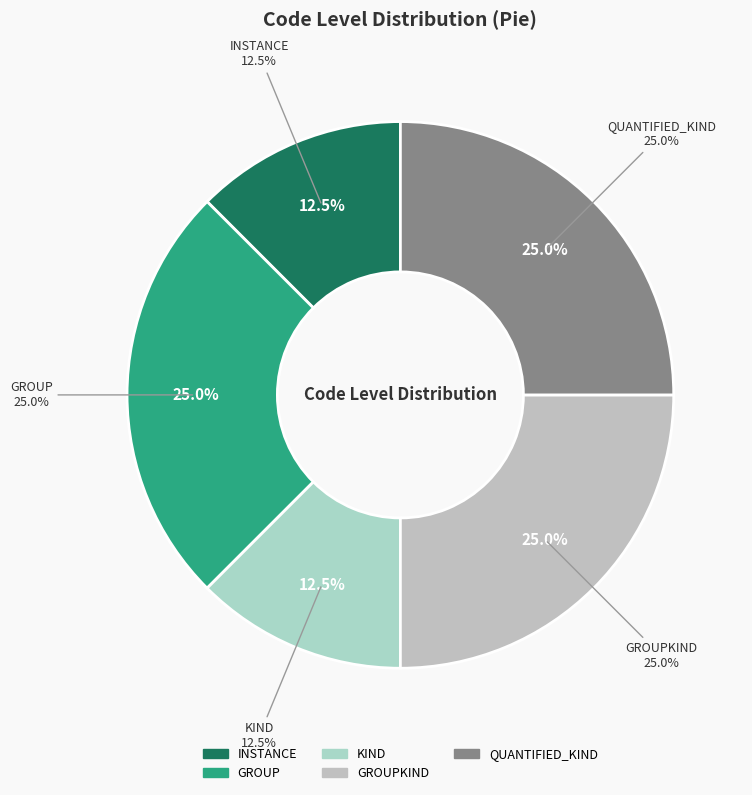

How many slices are in this pie chart?

5